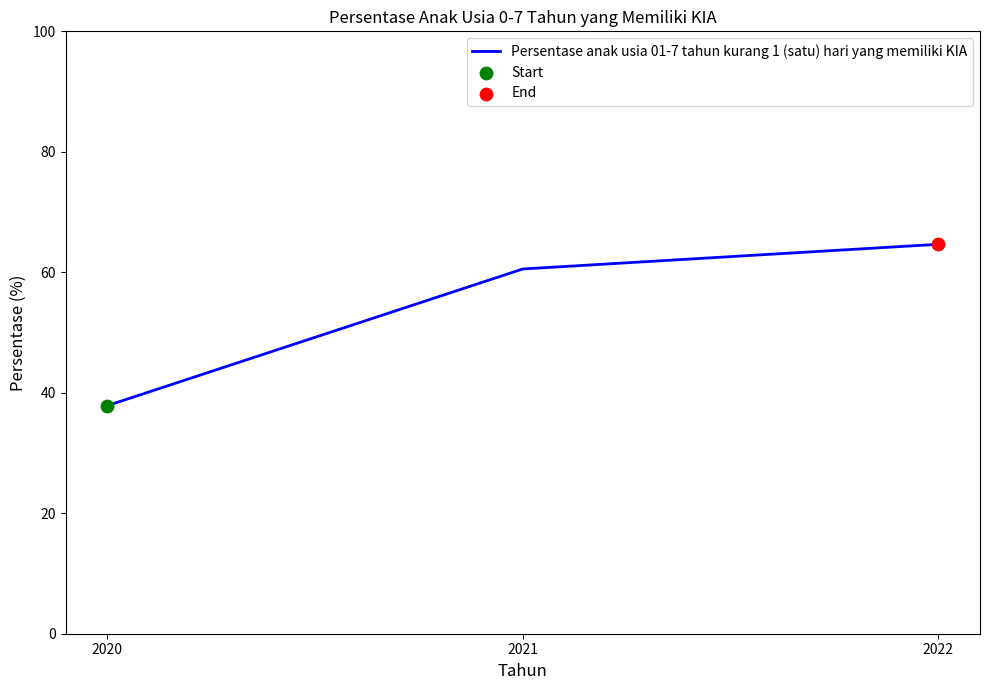

Which has a higher value, 2022 or 2020?

2022